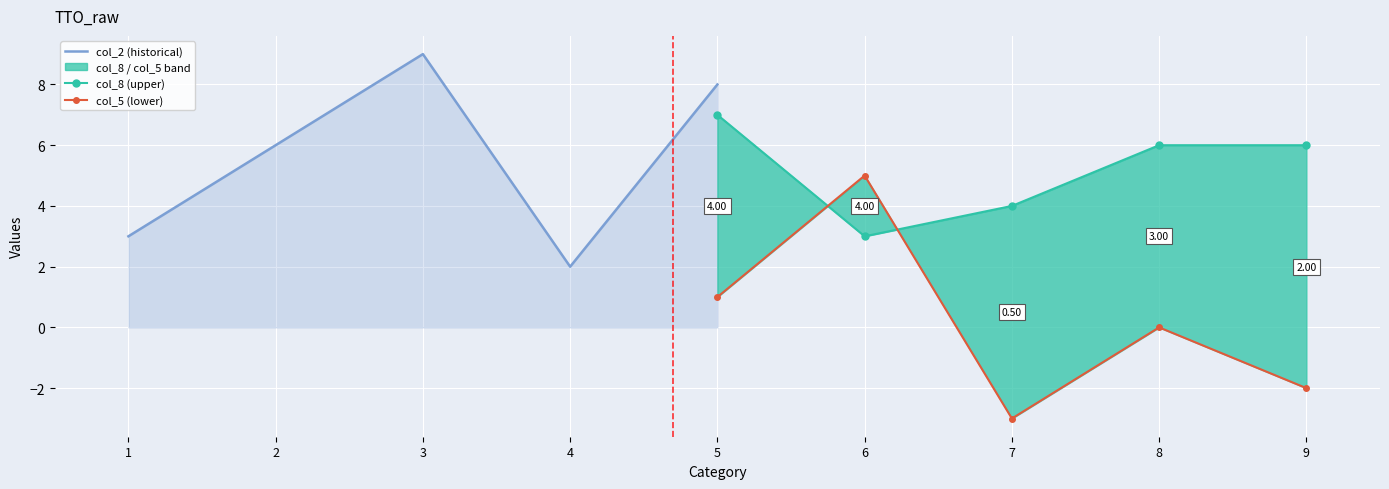

What is the sum of all col_2 (historical) values?

28